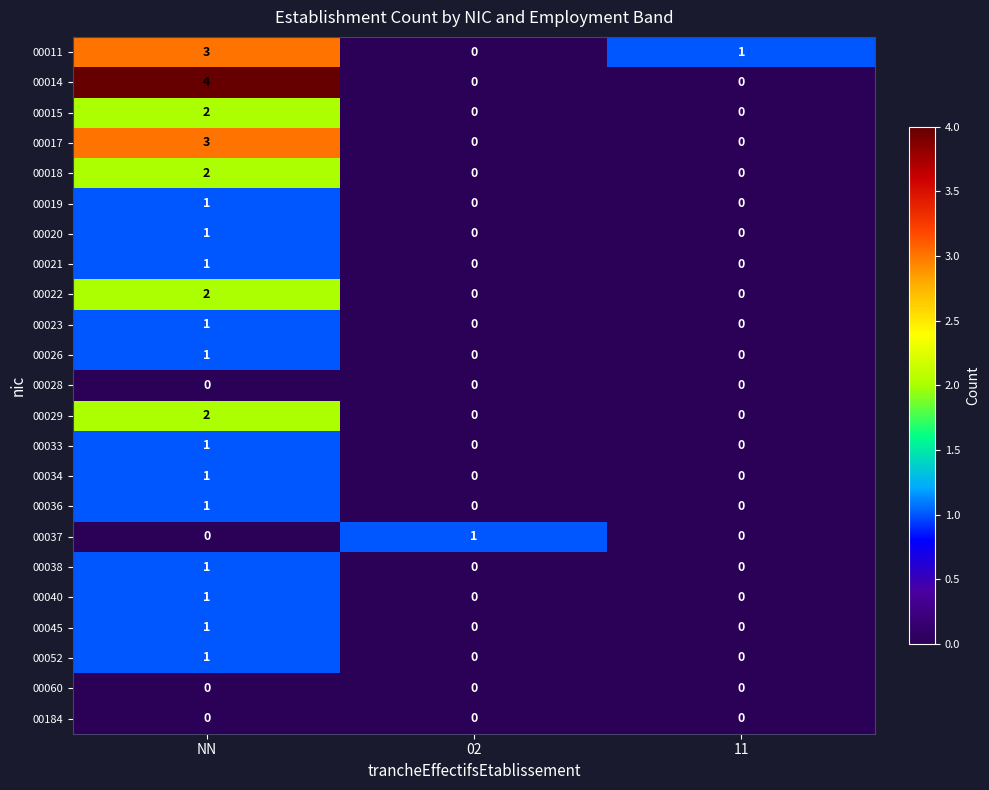

At which category is the sum across all series the highest?

NN